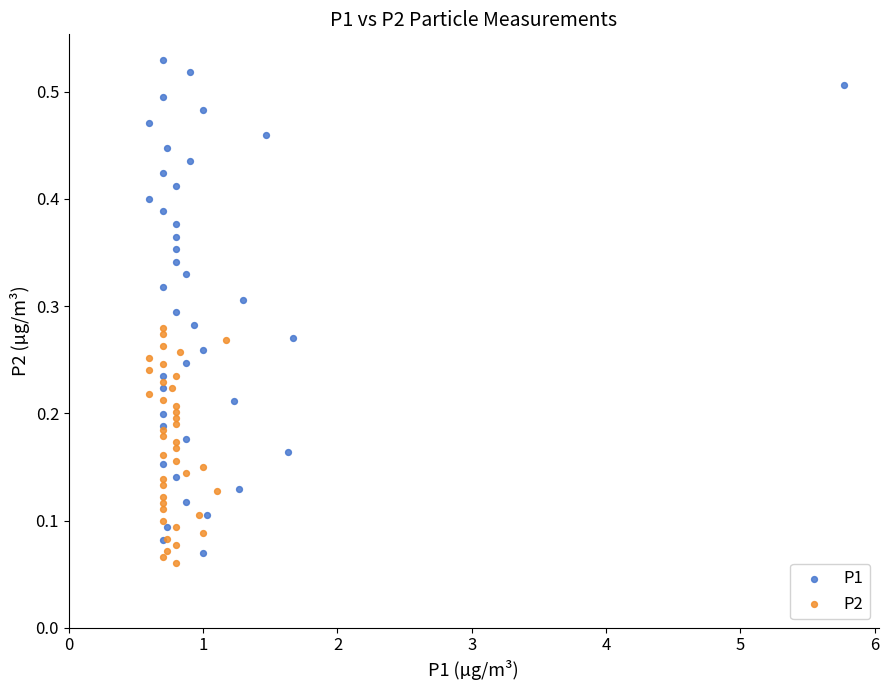

Which series reaches the maximum Y coordinate?

P1